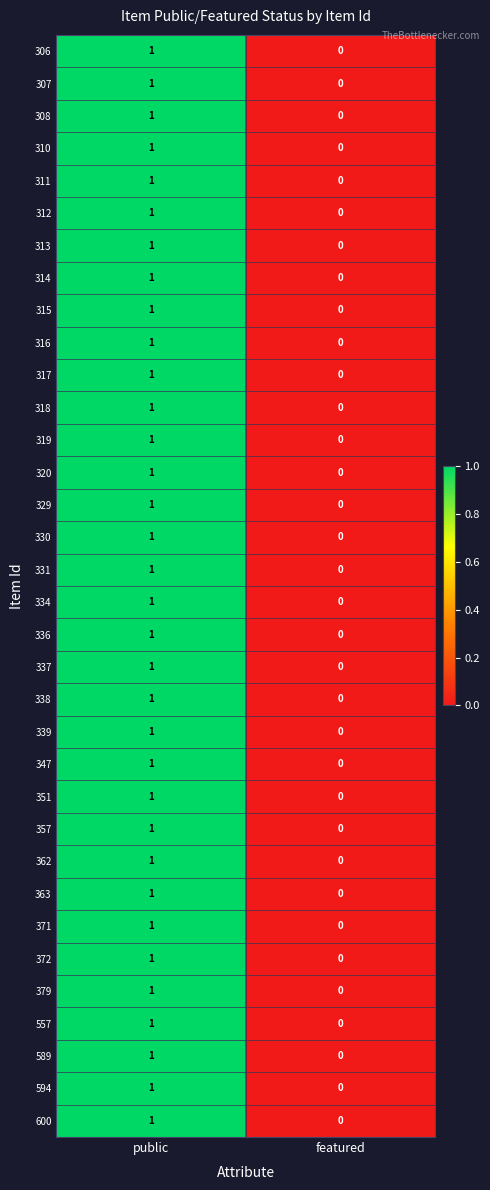

What is the greatest value displayed?

1